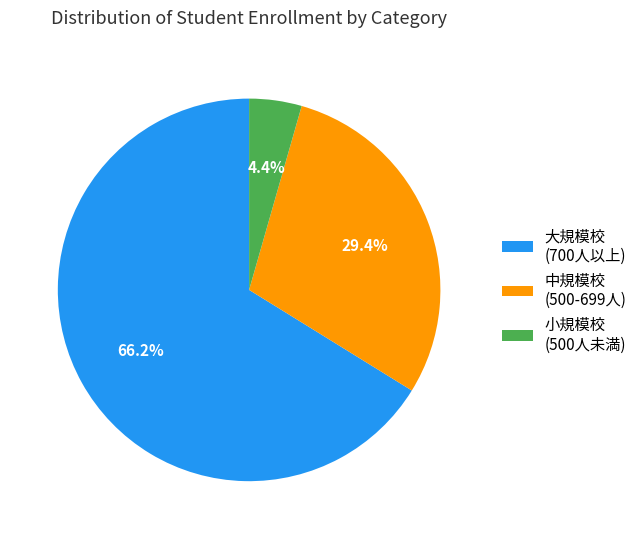

Rank the categories by value from lowest to highest.

小規模校 (500人未満), 中規模校 (500-699人), 大規模校 (700人以上)